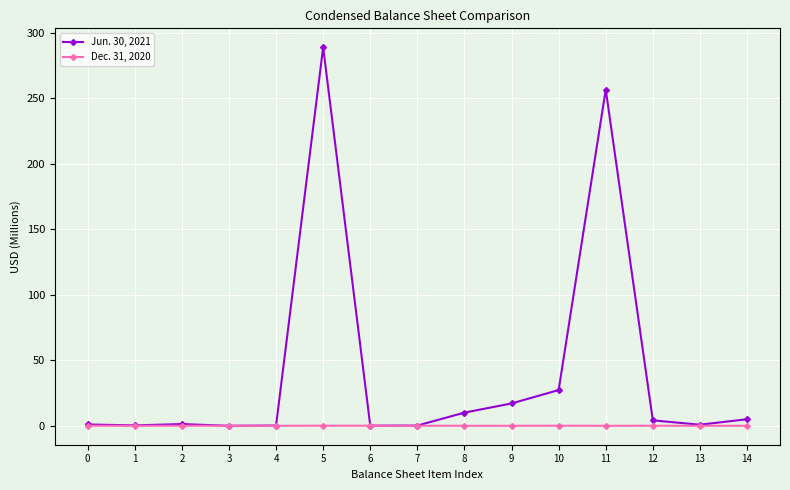

What is the sum of all Dec. 31, 2020 values?

0.4